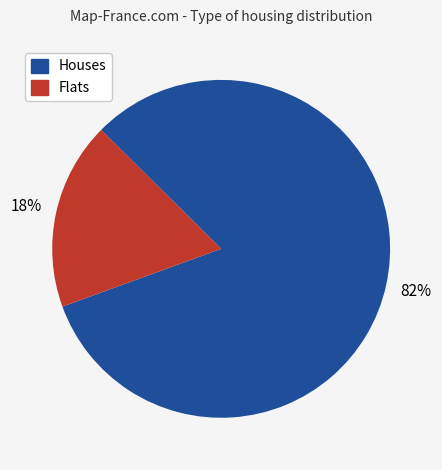

Which has a higher value, Flats or Houses?

Houses